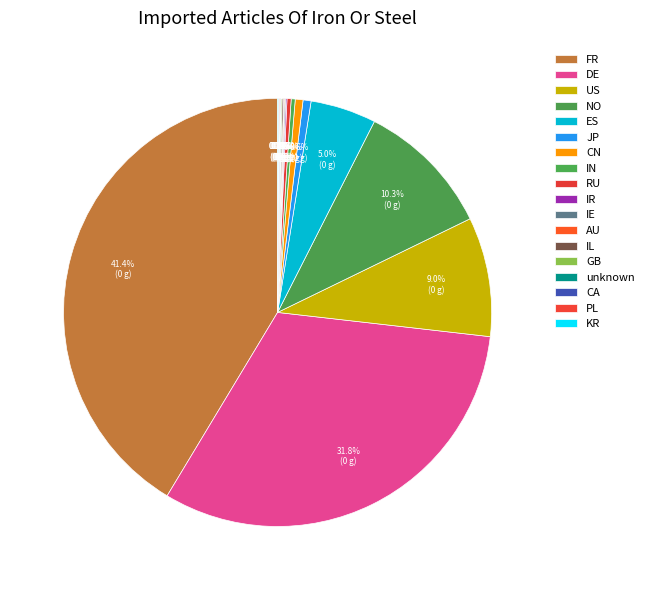

To the nearest percent, what is the difference between the DE and unknown slice percentages?

32%